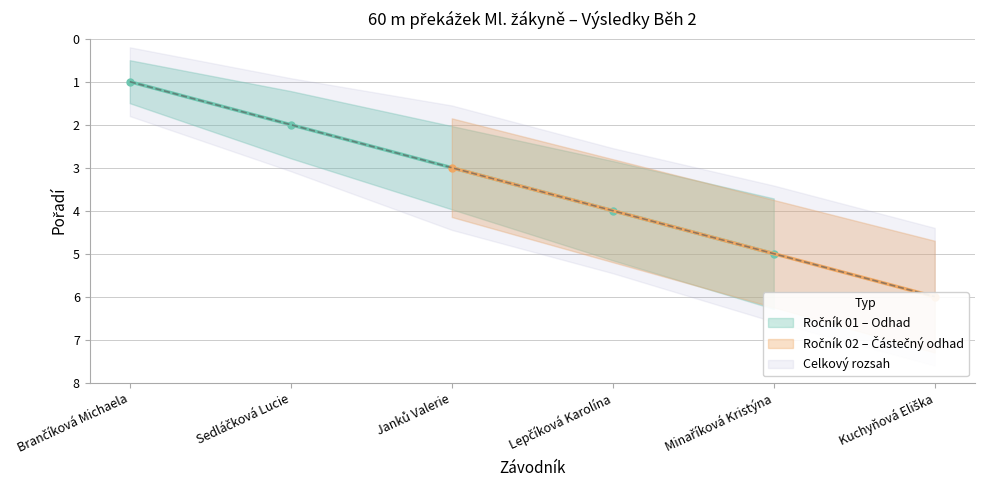

Rank the categories by value from lowest to highest.

Brančíková Michaela, Sedláčková Lucie, Janků Valerie, Lepčíková Karolína, Minaříková Kristýna, Kuchyňová Eliška